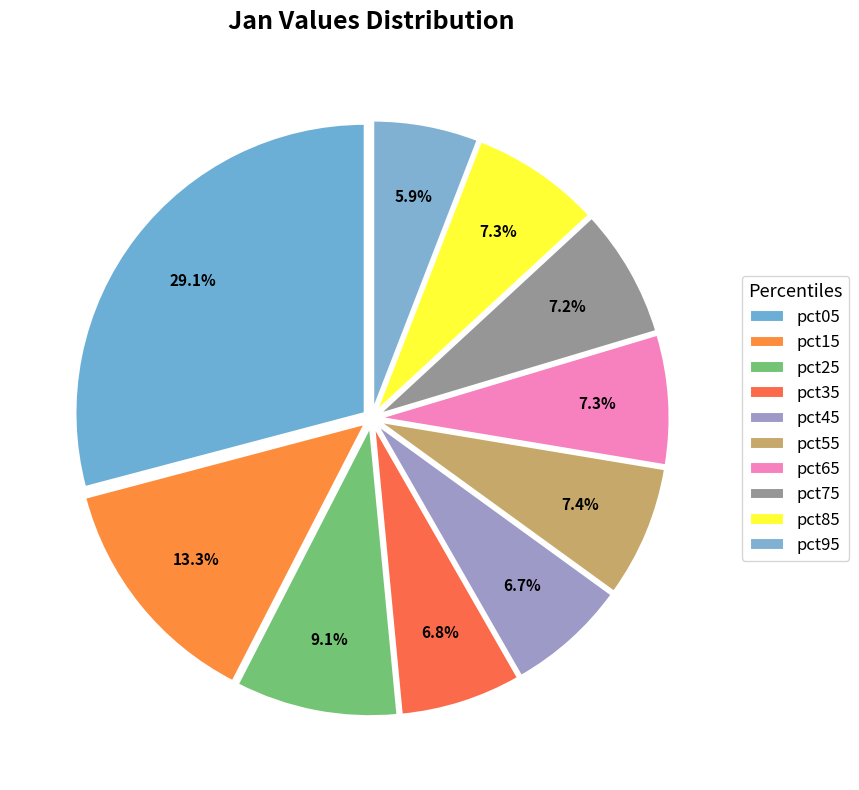

What percentage do pct75 and pct05 together represent?

36.3%